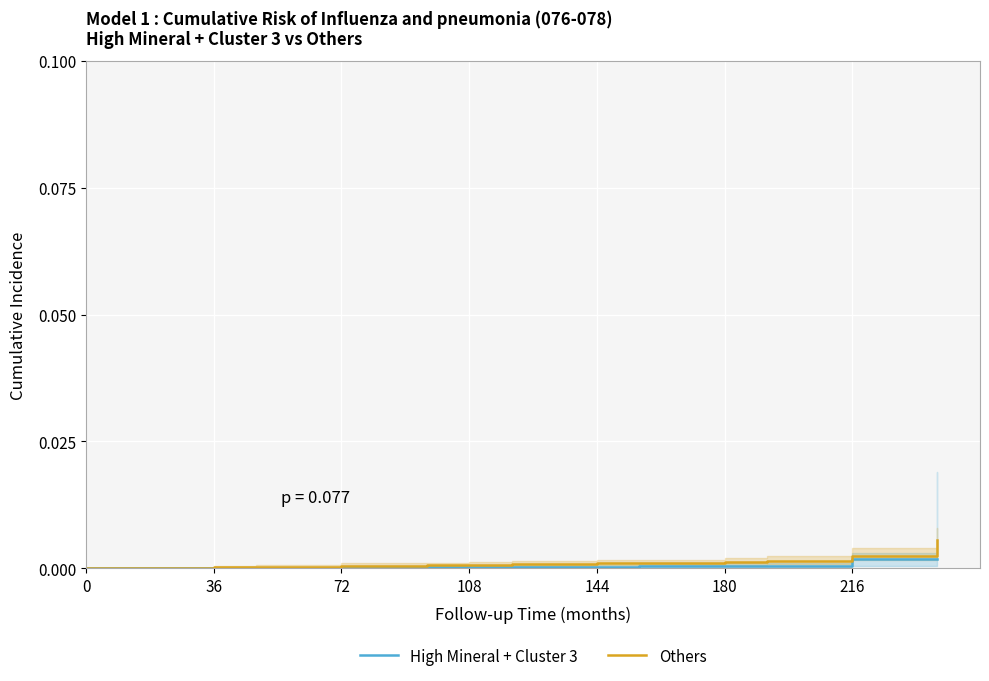

Rank the series by their average value, from lowest to highest.

High Mineral + Cluster 3, Others